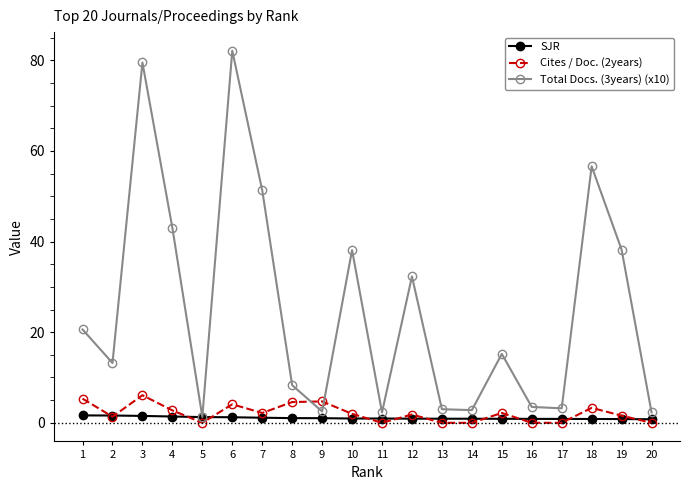

Which series has the largest range (max minus min)?

Total Docs. (3years) (x10)